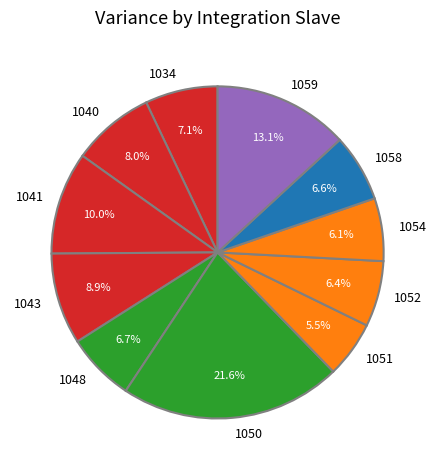

Is the sum of 1051 and 1043 greater than half?

No